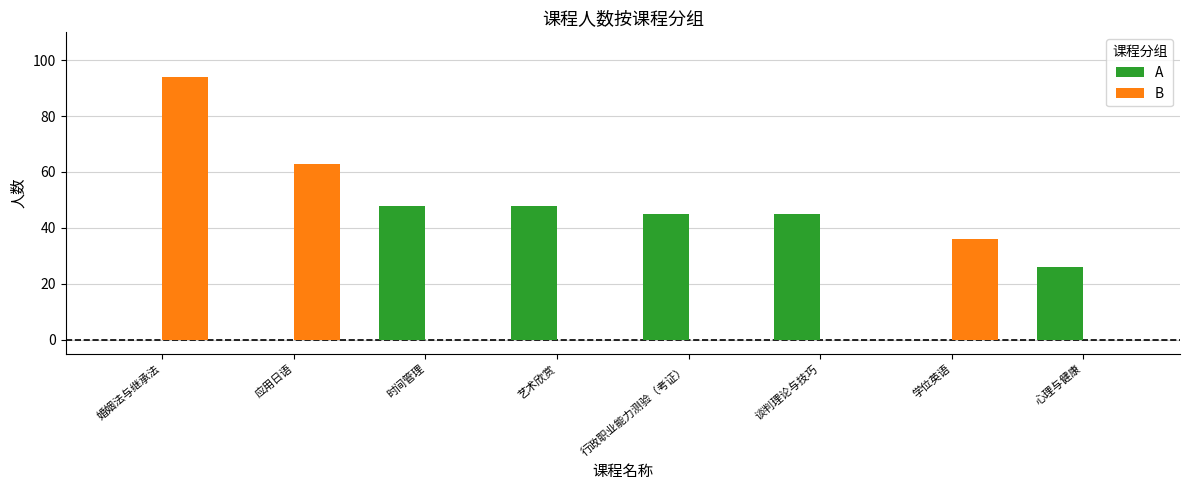

Is it true that A equals 17 at 应用日语?

False